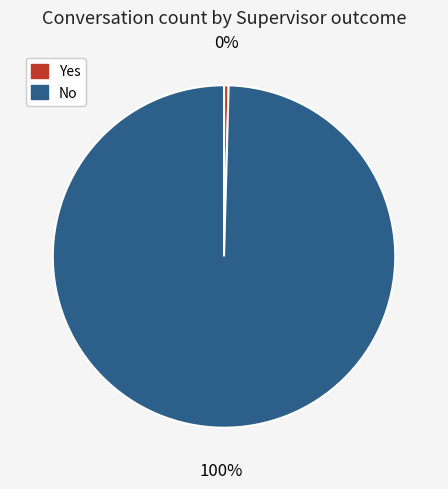

Combined, do No and Yes account for over 50%?

Yes